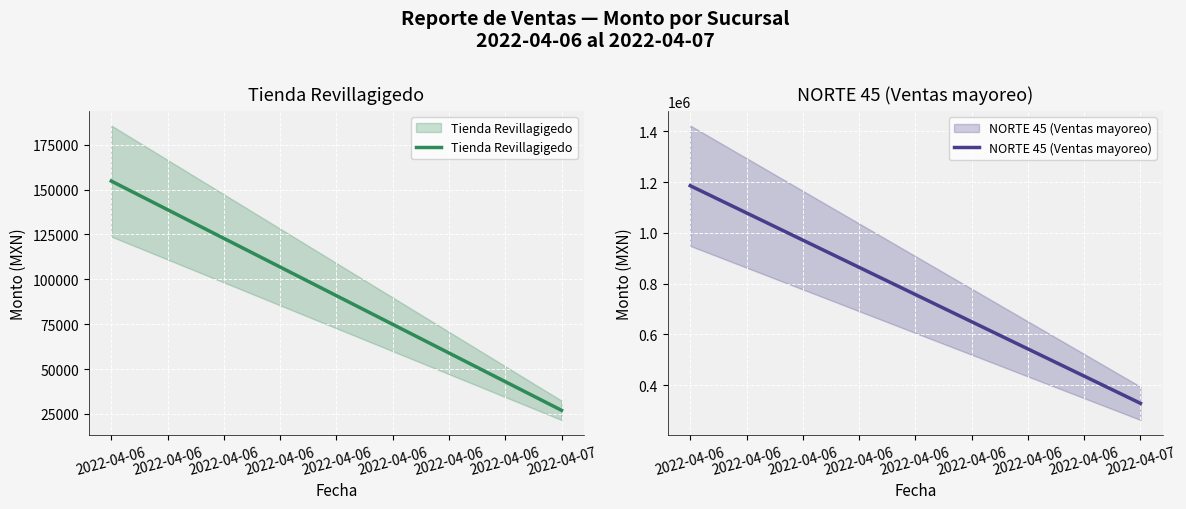

How many data points in Tienda Revillagigedo are less than 154788?

1